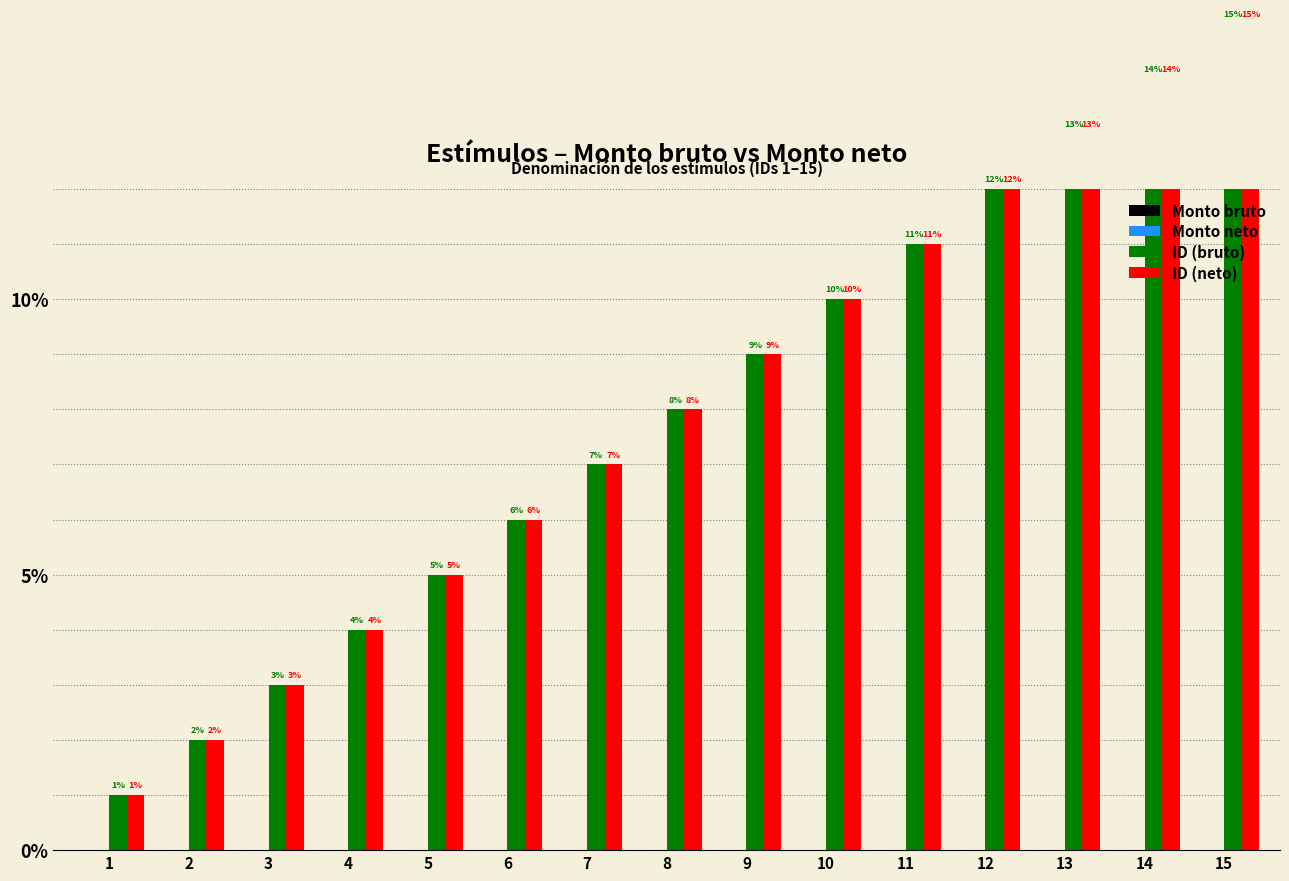

At how many categories does at least one series exceed 10?

5